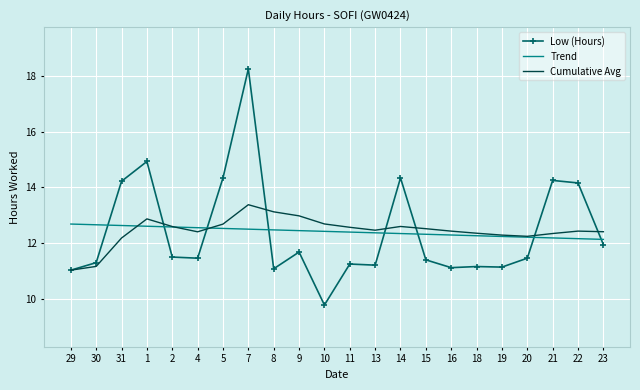

Between 29 and 7, which series saw the biggest shift?

Low (Hours)